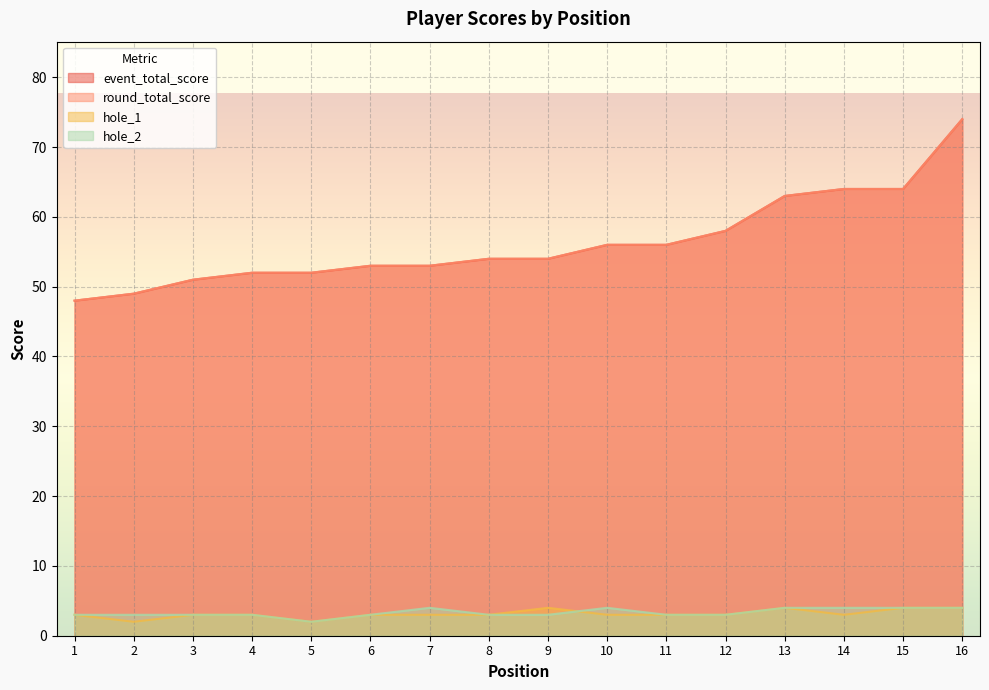

Where is hole_2 nearest to the value 3?

1